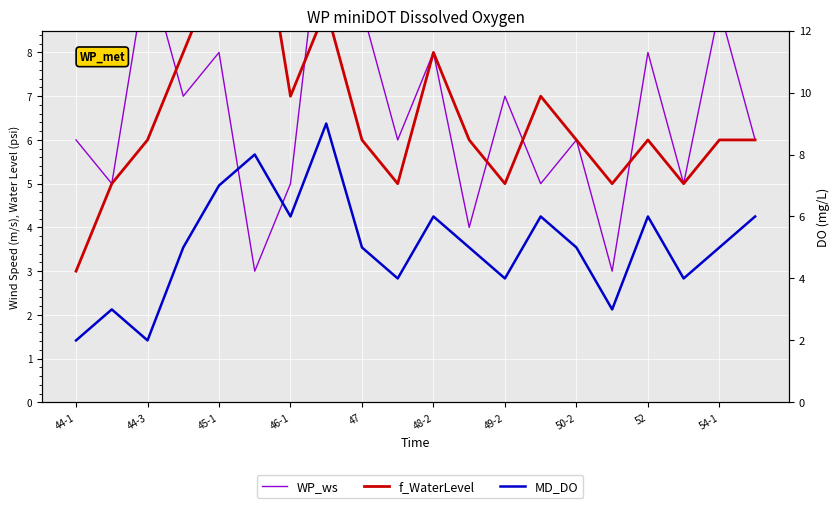

How many data points does each series have?

20